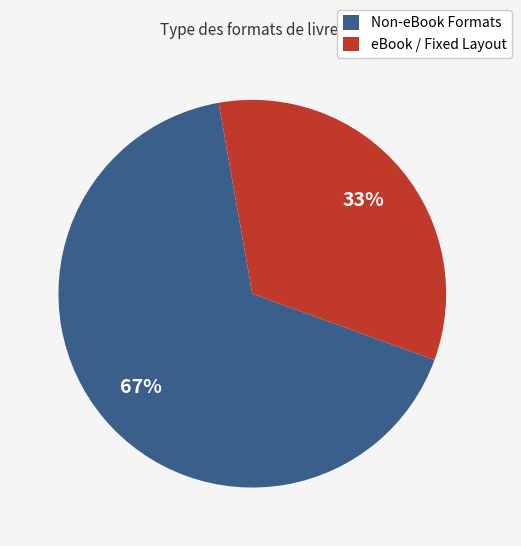

How many slices are in this pie chart?

2